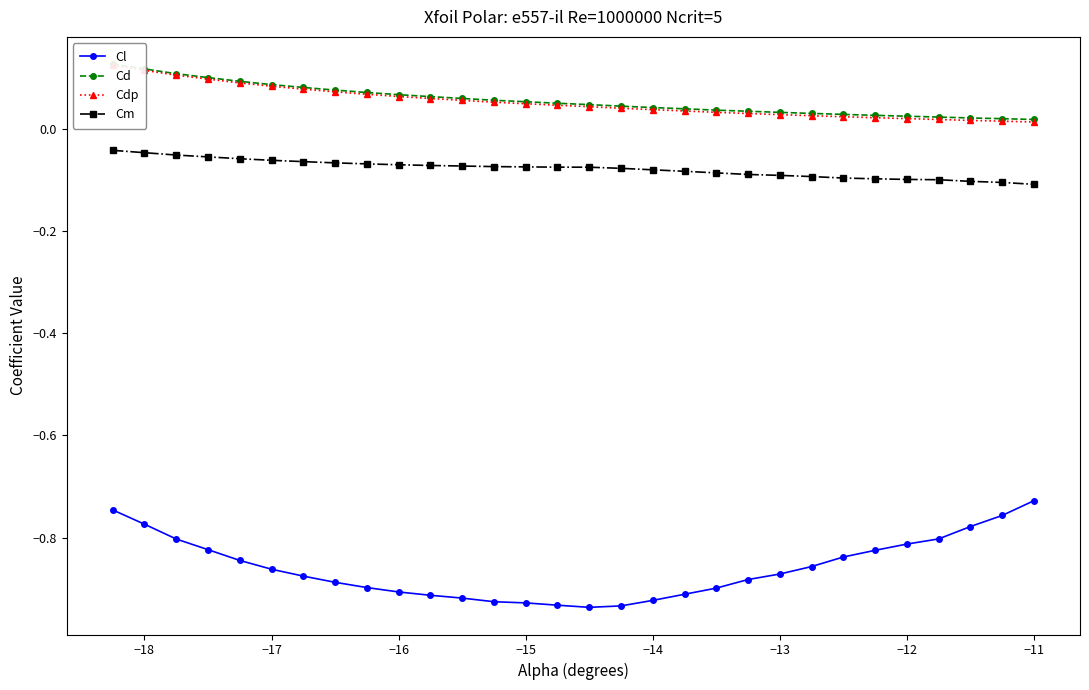

True or false: Cm and Cl cross at least once.

False